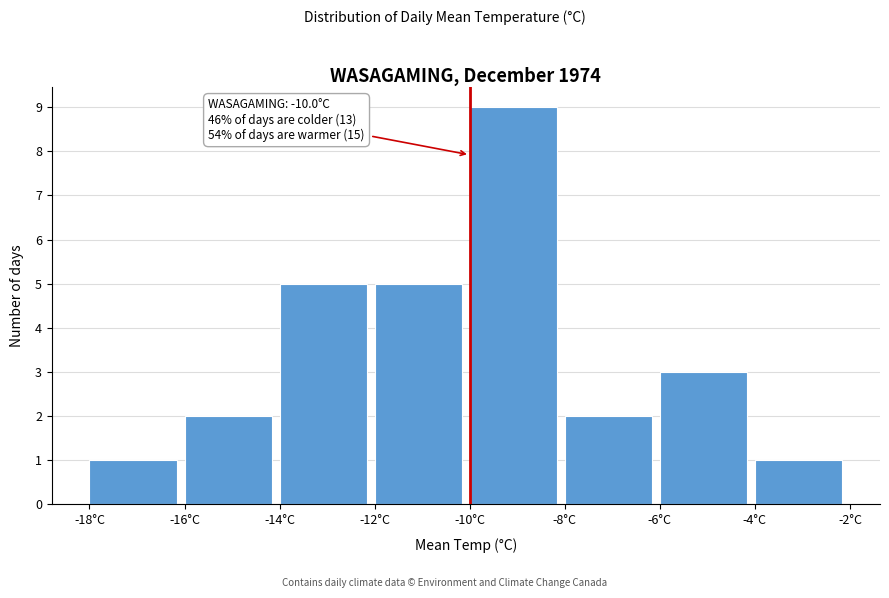

Over which range of the x-axis is the bar tallest?

-10 to -8